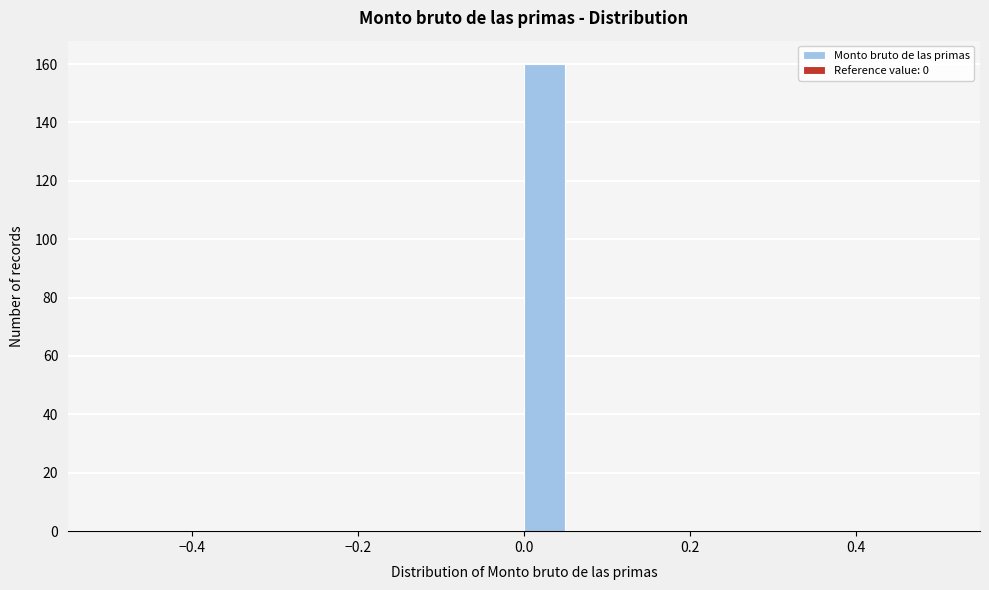

Around what value on the x-axis is the tallest bar? Give the approximate position of its centre, as read against the axis.

0.02